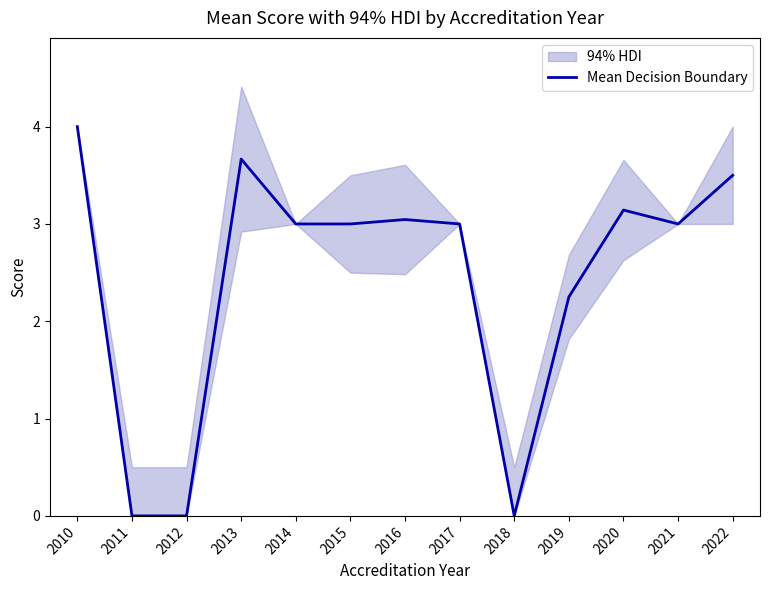

The chart shows a value of 0.7 at 2016. True or false?

False